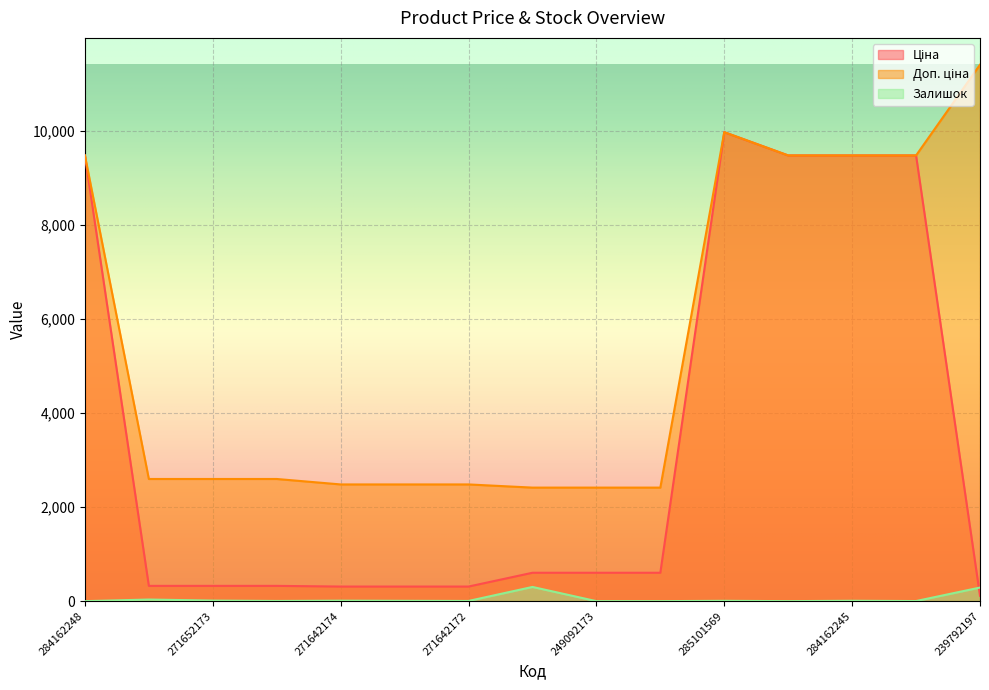

Count the number of categories in the chart.

15